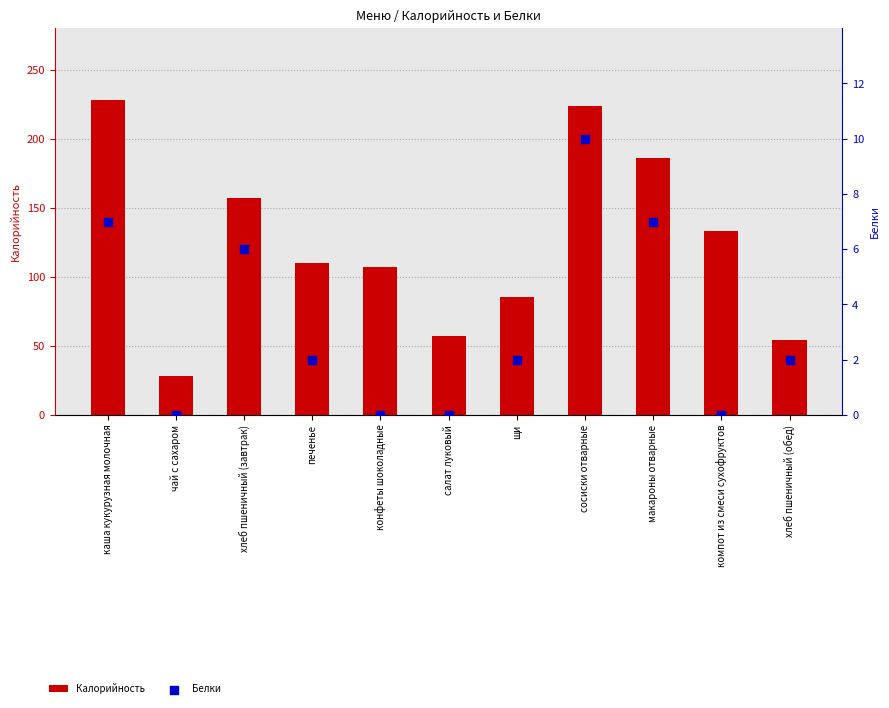

At which category is the sum across all series the highest?

каша кукурузная молочная